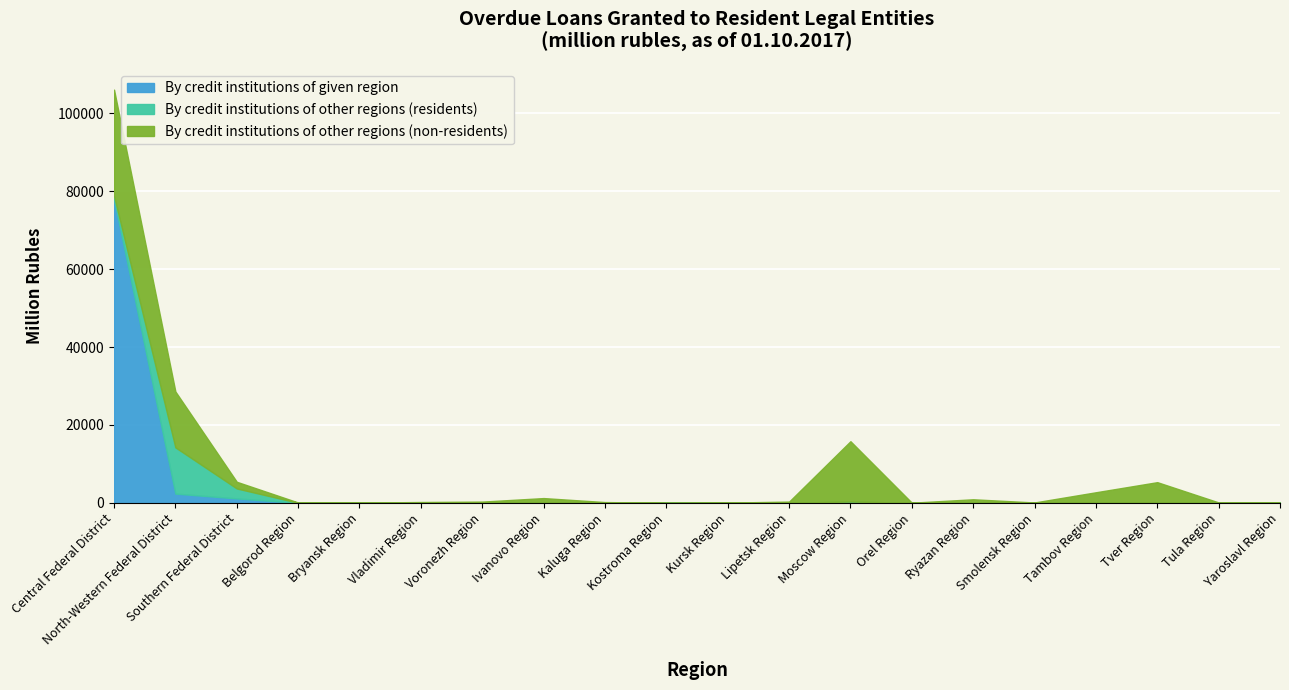

List the series in order of their overall mean, lowest first.

By credit institutions of other regions (residents), By credit institutions of other regions (non-residents), By credit institutions of given region